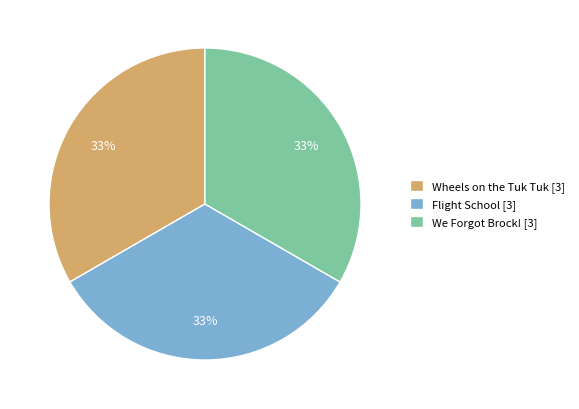

Does Flight School [3] represent more than half of the total?

No